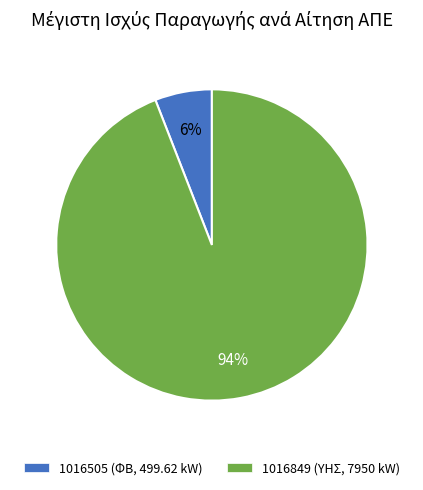

What percentage is the 1016849 (ΥΗΣ, 7950 kW) slice, to the nearest percent?

94%